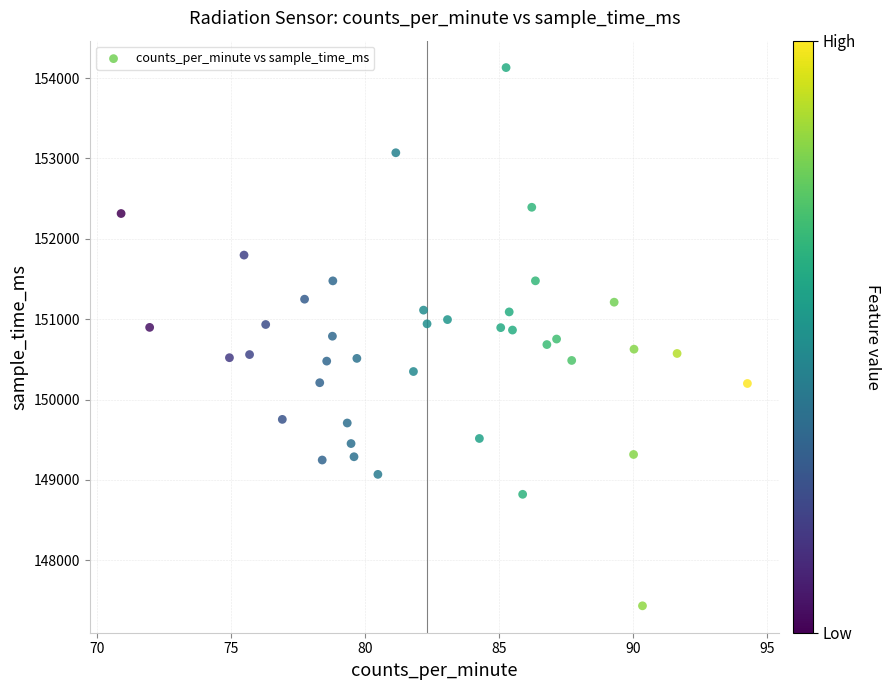

What is the range of X values (max minus min)?

23.3